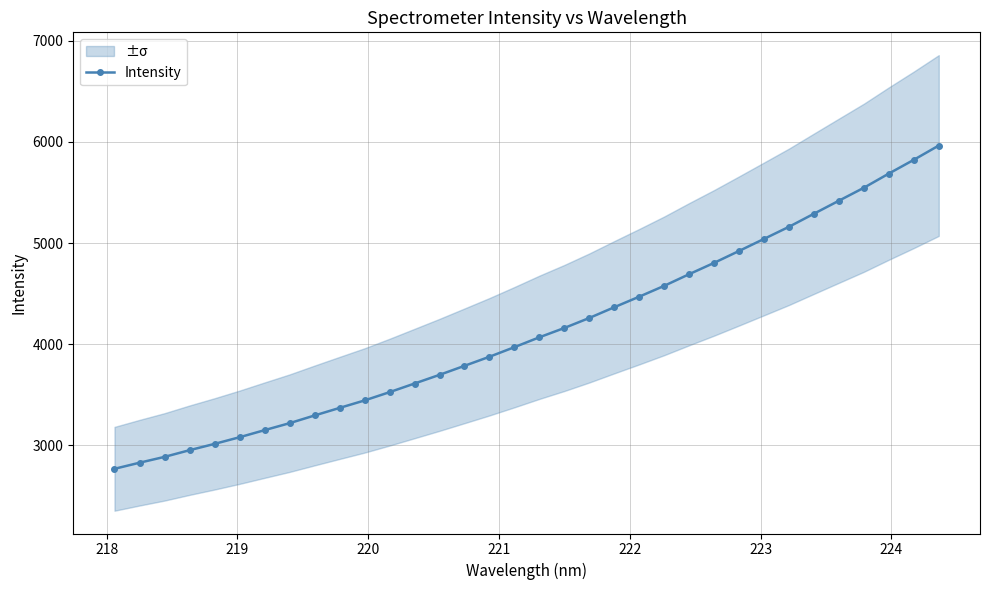

What is the lowest value of the Intensity series?

2765.3